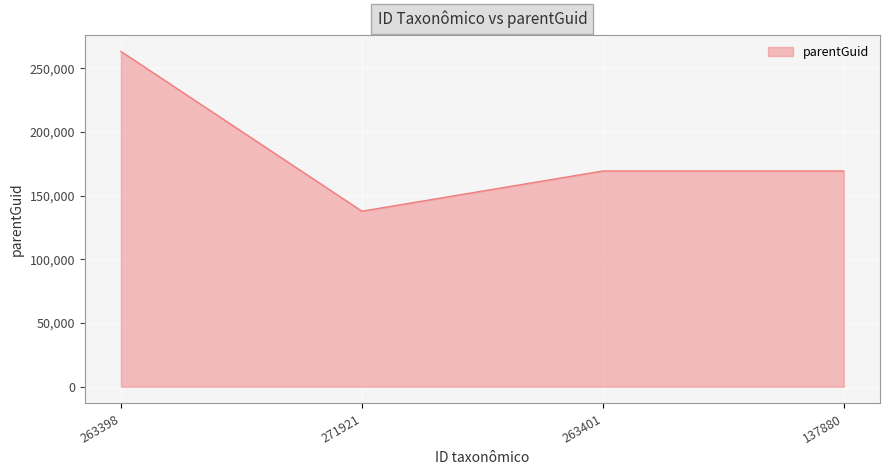

How many categories are shown in the chart?

4